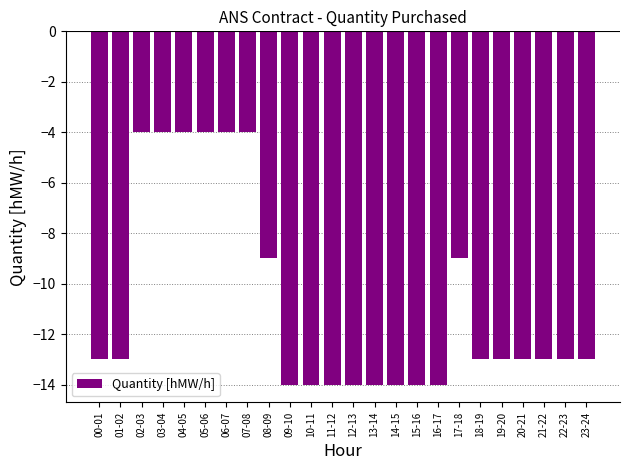

Reading right to left, what are all the values shown in this chart?

23-24=-13	22-23=-13	21-22=-13	20-21=-13	19-20=-13	18-19=-13	17-18=-9	16-17=-14	15-16=-14	14-15=-14	13-14=-14	12-13=-14	11-12=-14	10-11=-14	09-10=-14	08-09=-9	07-08=-4	06-07=-4	05-06=-4	04-05=-4	03-04=-4	02-03=-4	01-02=-13	00-01=-13